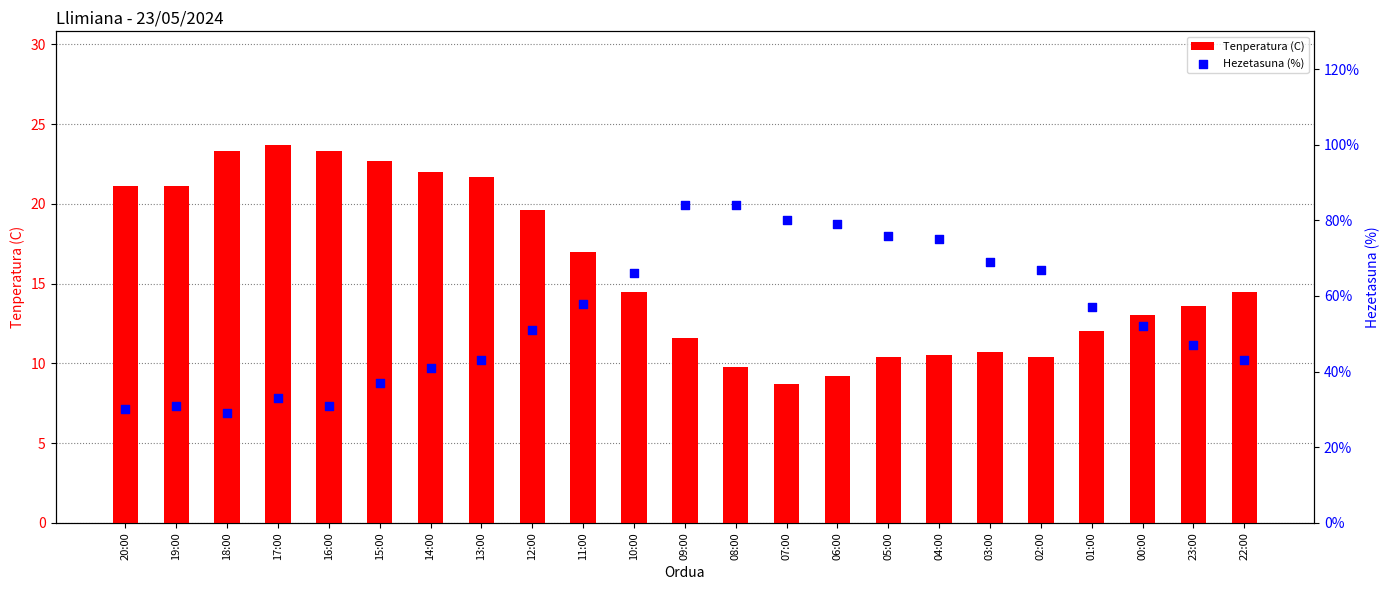

At which category is the sum across all series the highest?

09:00